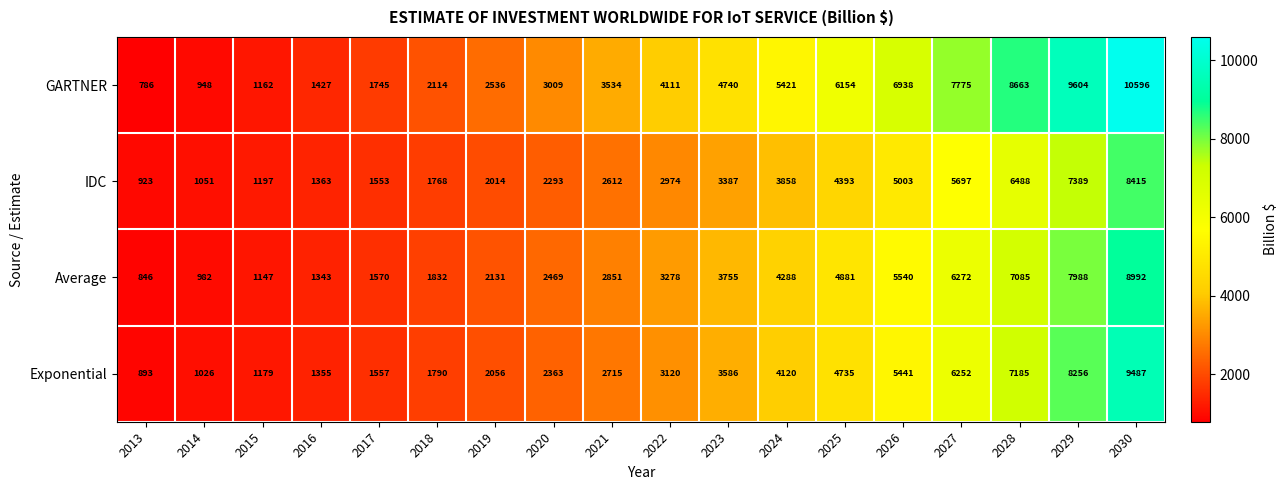

What is the difference between the maximum and minimum values in the GARTNER series?

9810